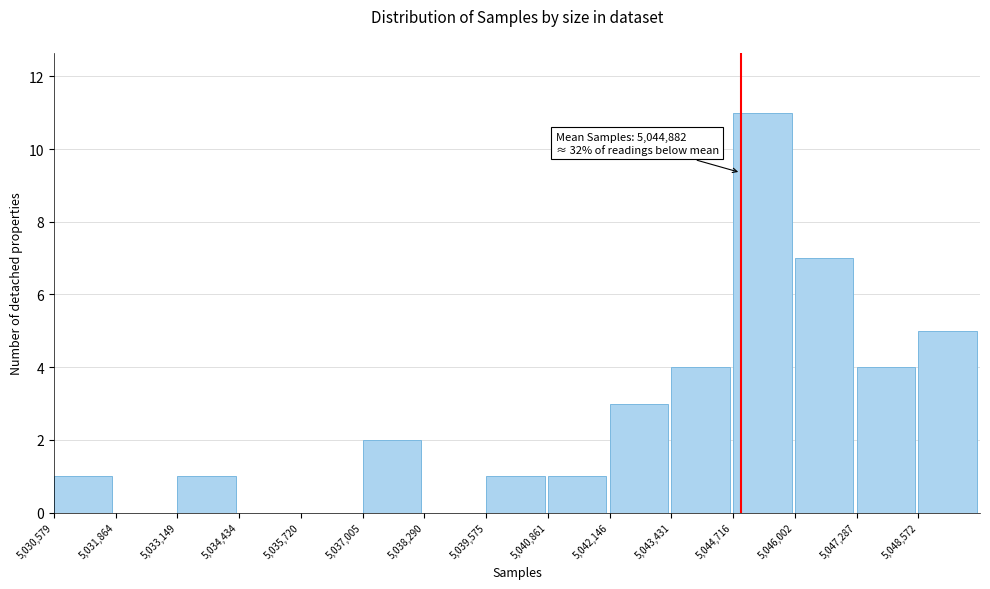

Over which range of the x-axis is the bar tallest?

5044800 to 5046000